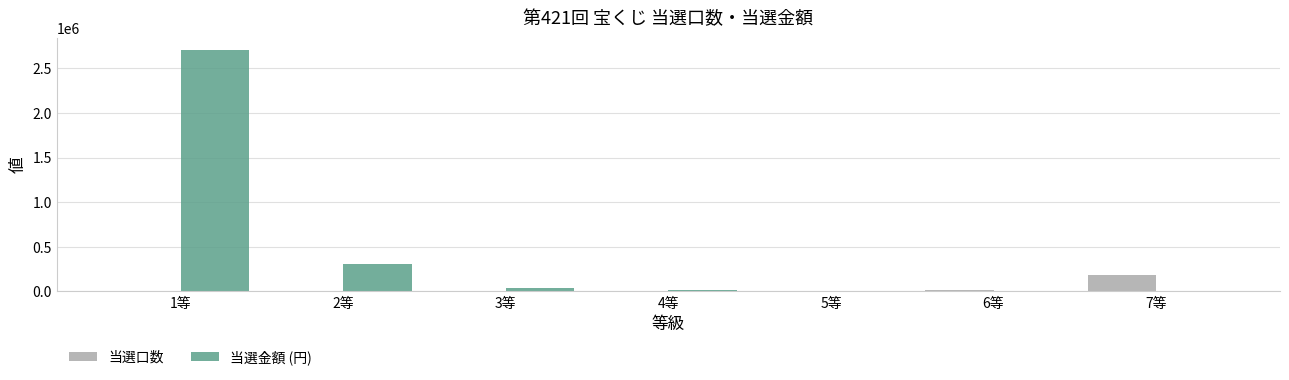

Is the value of 当選金額 (円) at 2等 greater than the value of 当選口数 at 2等?

Yes